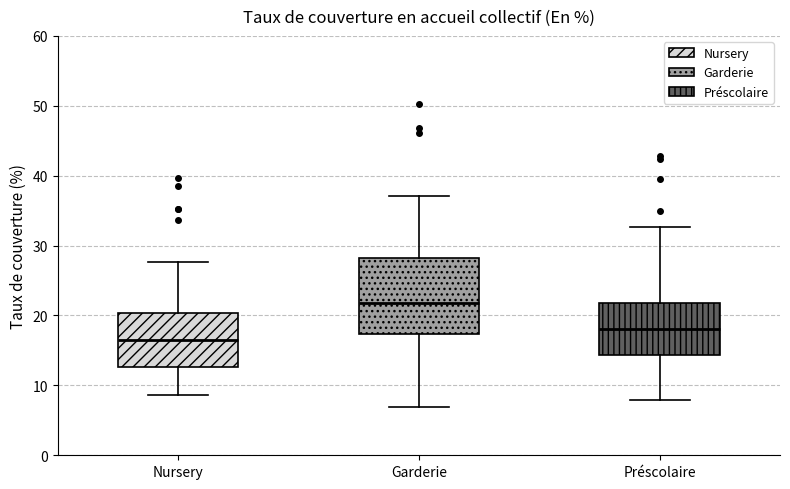

Reading left to right, transcribe this box plot: for each box, give where its median line is, the range the box spans, and where its two whiskers end, as read against the y-axis. The values are not printed on the chart, so give them approximately, as read against the axis.

Nursery: median 17, box 13 to 20, whiskers 9 to 28
Garderie: median 22, box 17 to 28, whiskers 7 to 37
Préscolaire: median 18, box 14 to 22, whiskers 8 to 33